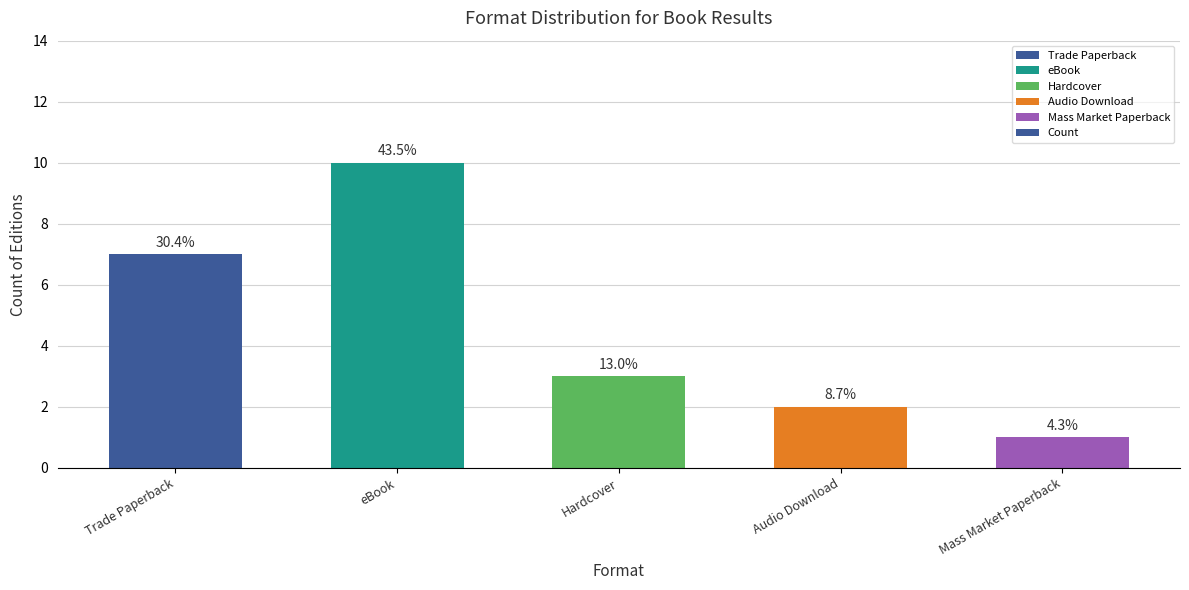

At which label does the data first exceed 3?

Trade Paperback